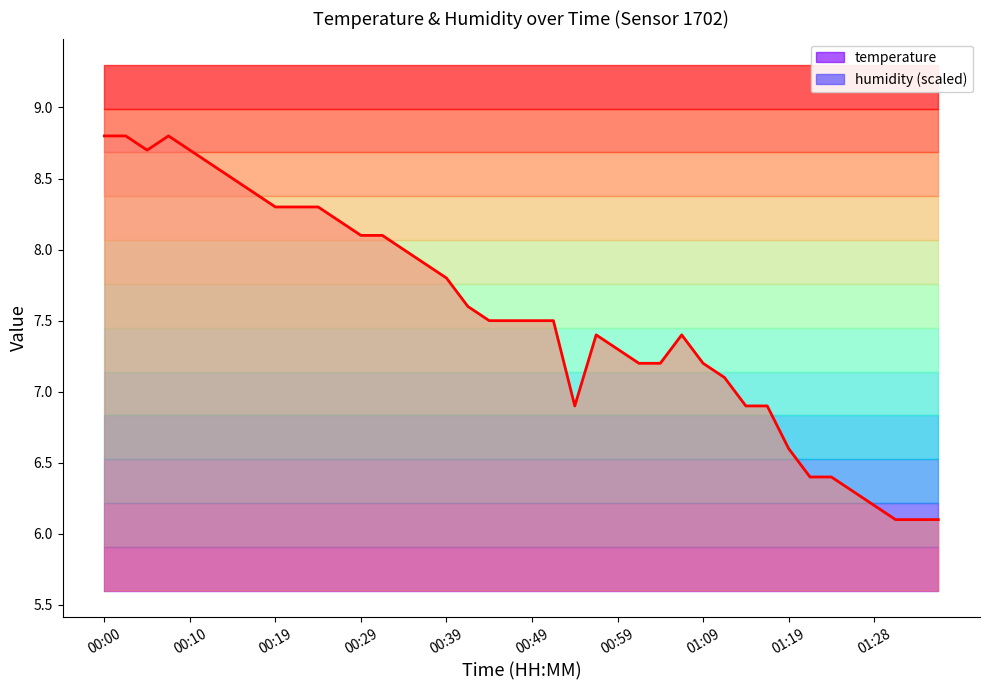

What is the minimum value for temperature?

6.1